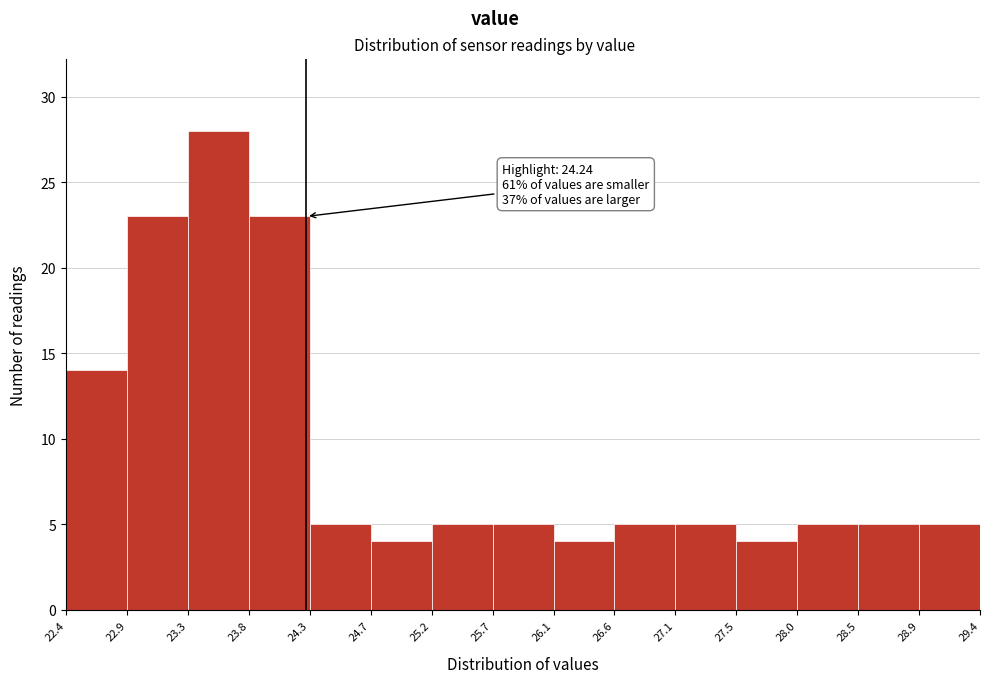

Which range on the x-axis has the tallest bar?

23.3 to 23.8